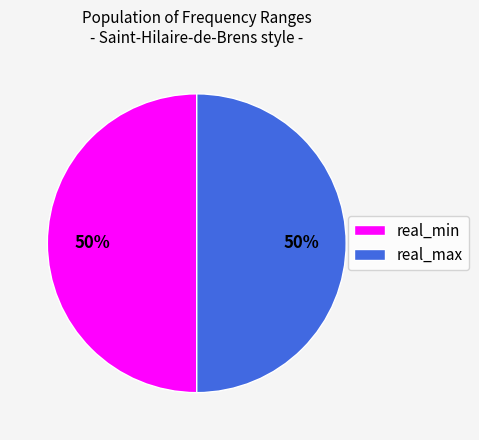

To the nearest percent, what is the average slice percentage?

50%